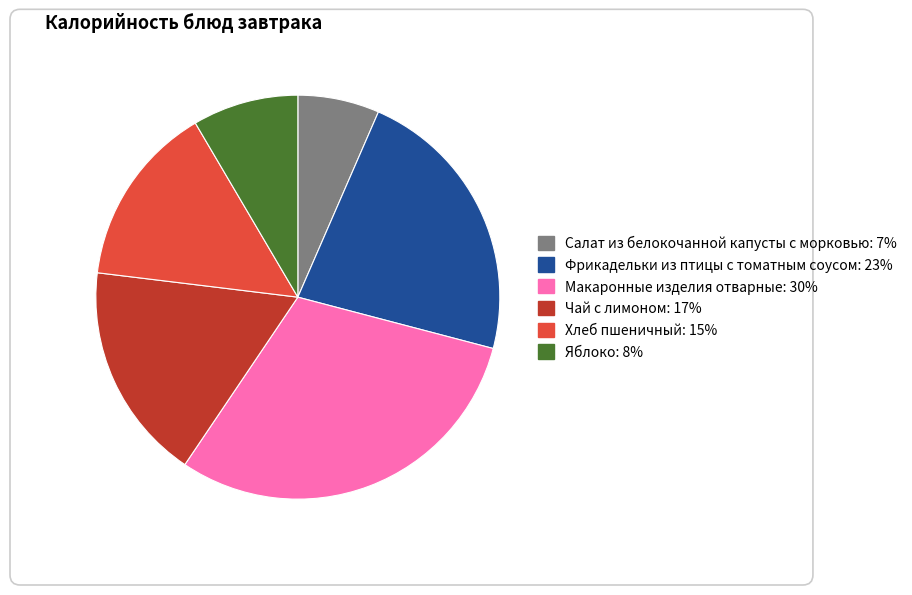

How many slices are in this pie chart?

6